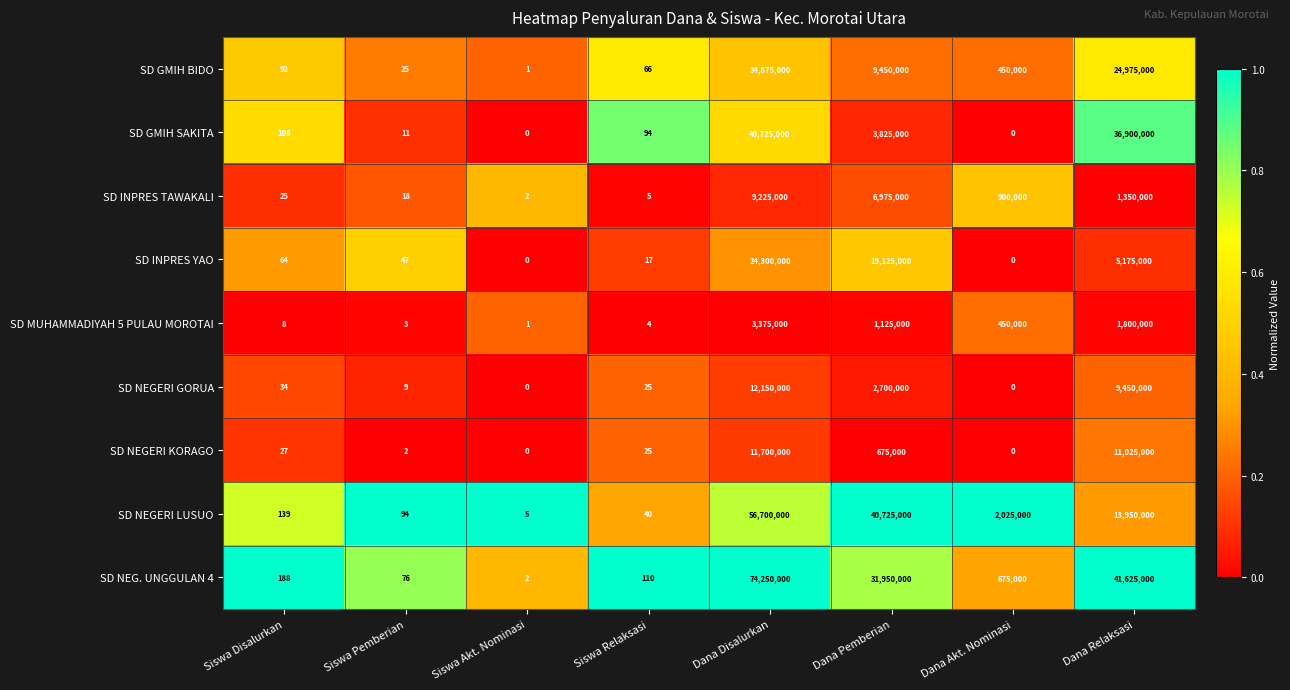

Where is SD NEGERI LUSUO nearest to the value 28350002?

Dana Pemberian